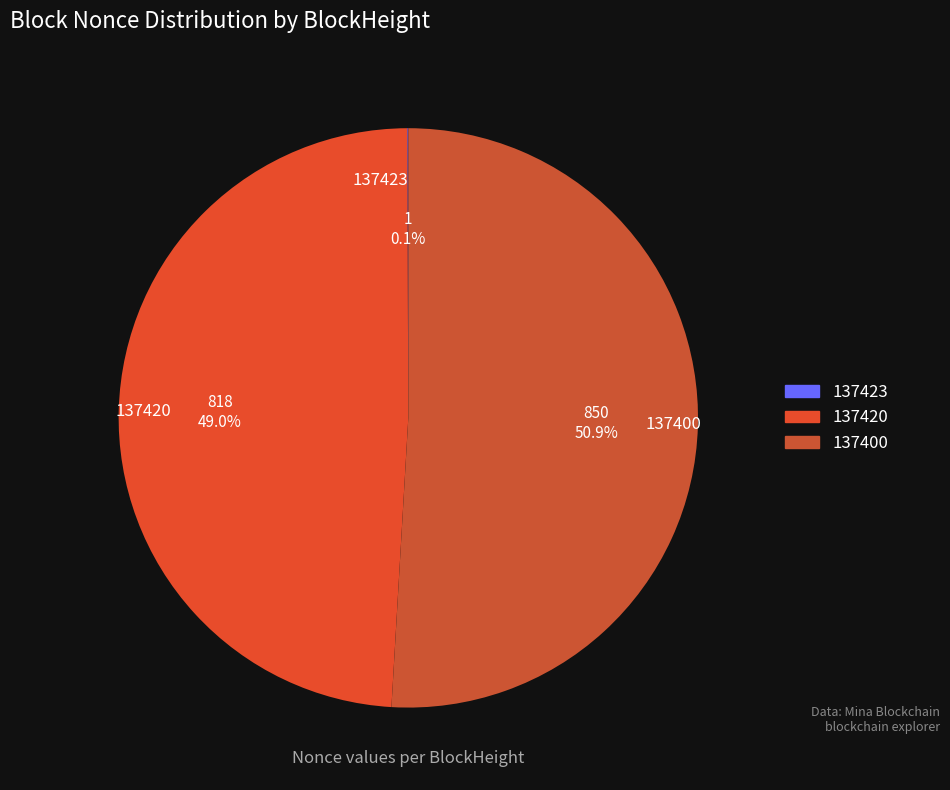

True or false: 137400 accounts for 57% of the total.

False